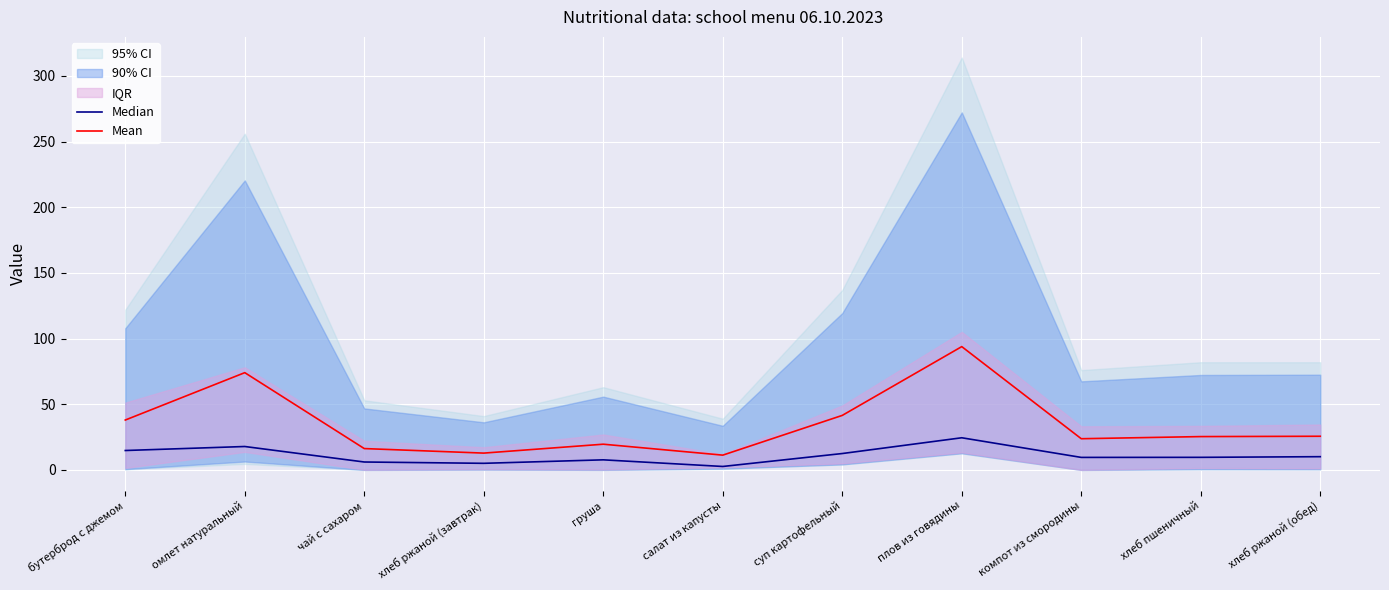

The Median series shows 9.8 at чай с сахаром. True or false?

False